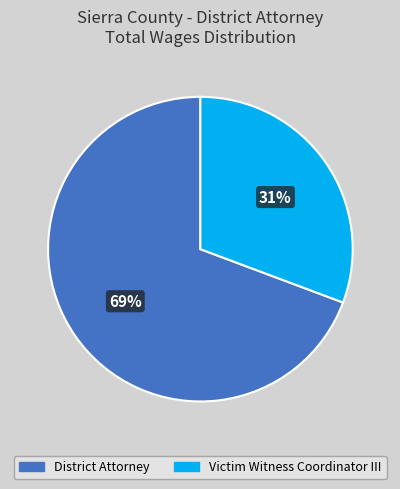

Rank the categories by value from lowest to highest.

Victim Witness Coordinator III, District Attorney